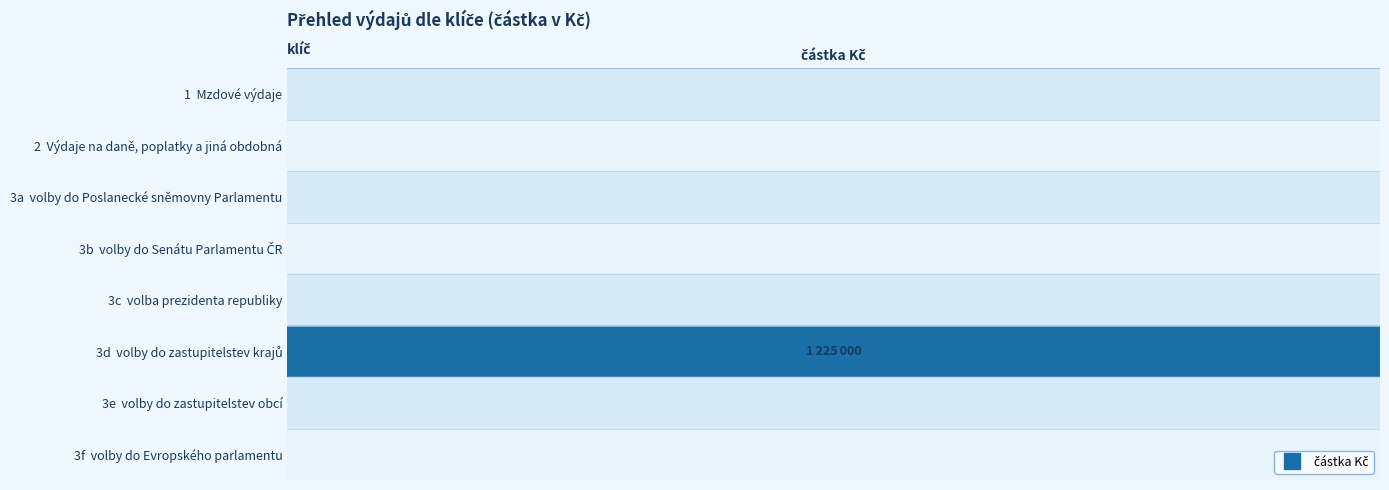

How many positive values are there?

1